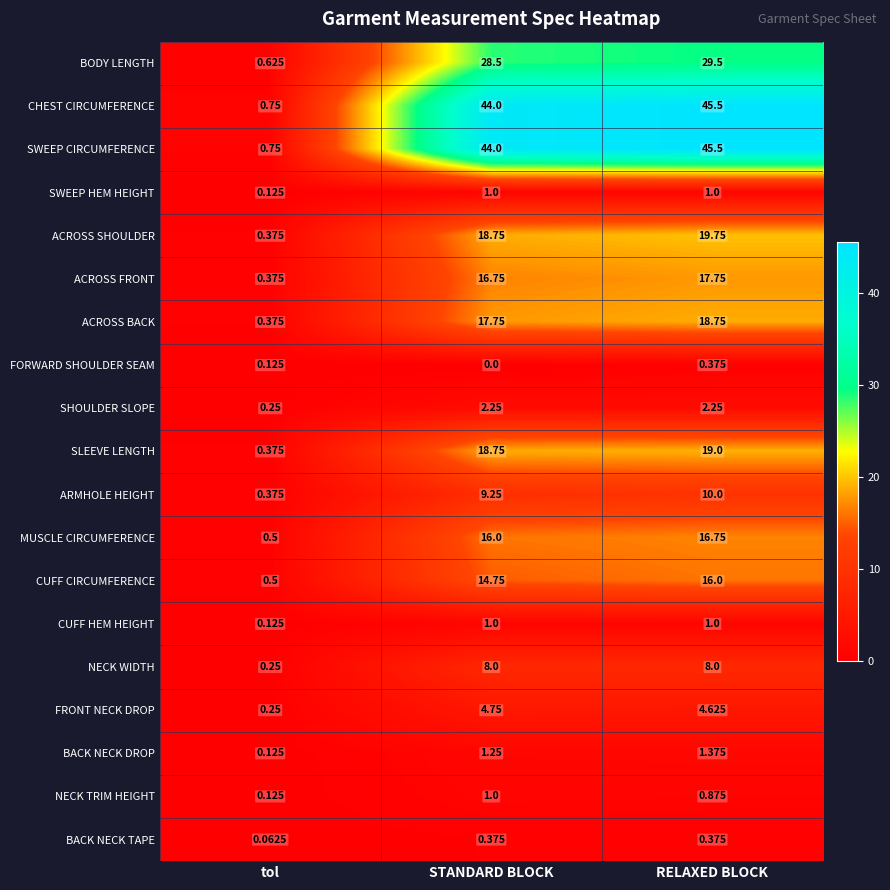

At which label does FORWARD SHOULDER SEAM reach its peak?

RELAXED BLOCK